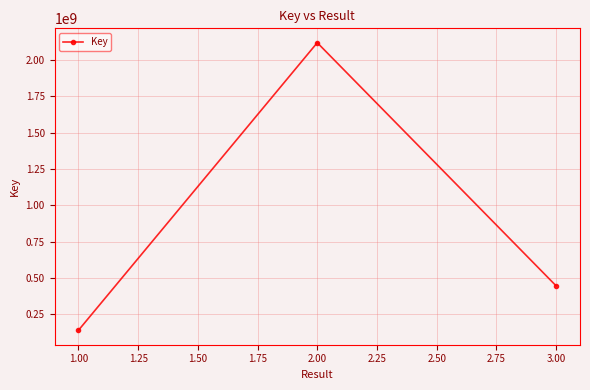

Is this an area chart (filled region under the line)?

No